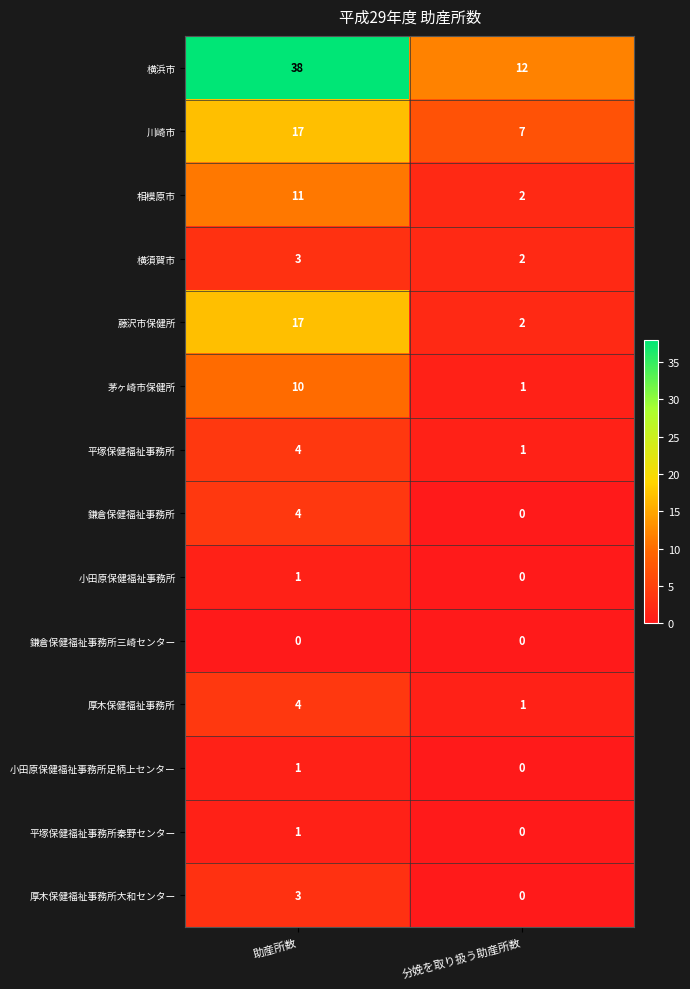

List the labels in order of 藤沢市保健所 value, largest first.

助産所数, 分娩を取り扱う助産所数